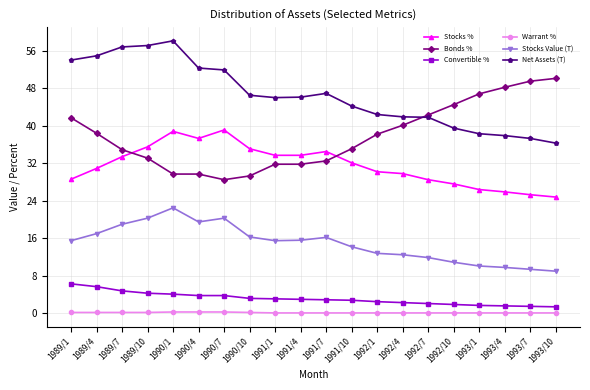

What is the value of the Warrant % point at the 15th from the left?

0.1